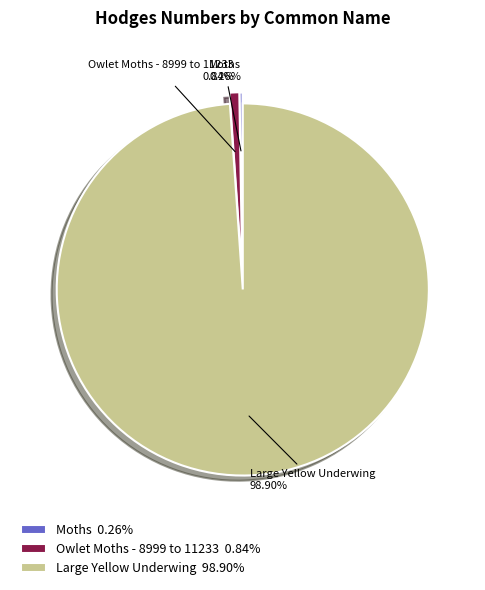

Does any single category account for the majority?

Yes